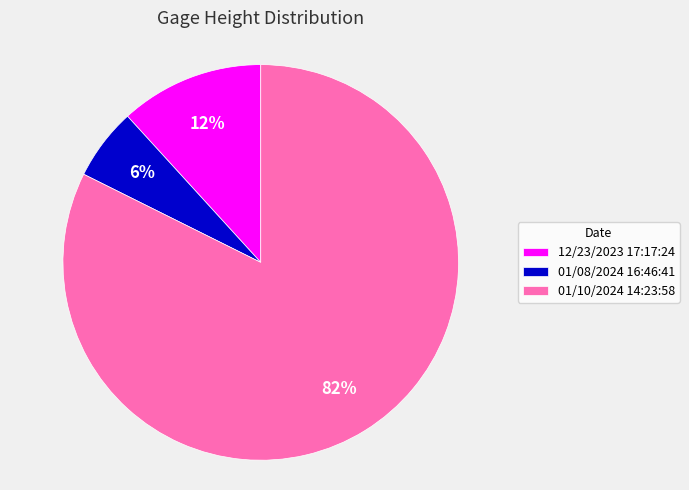

Do 01/10/2024 14:23:58 and 01/08/2024 16:46:41 together represent more than half of the pie?

Yes